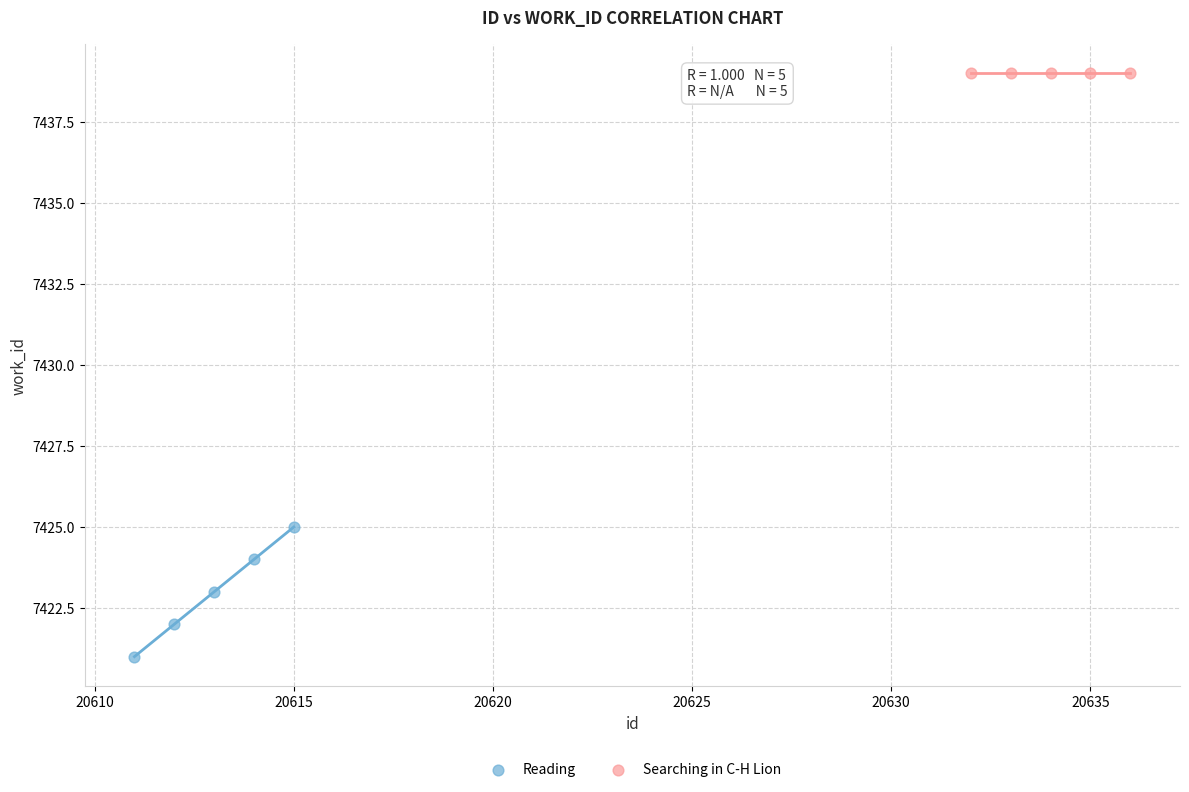

What are all the series names shown in the legend?

Reading, Searching in C-H Lion